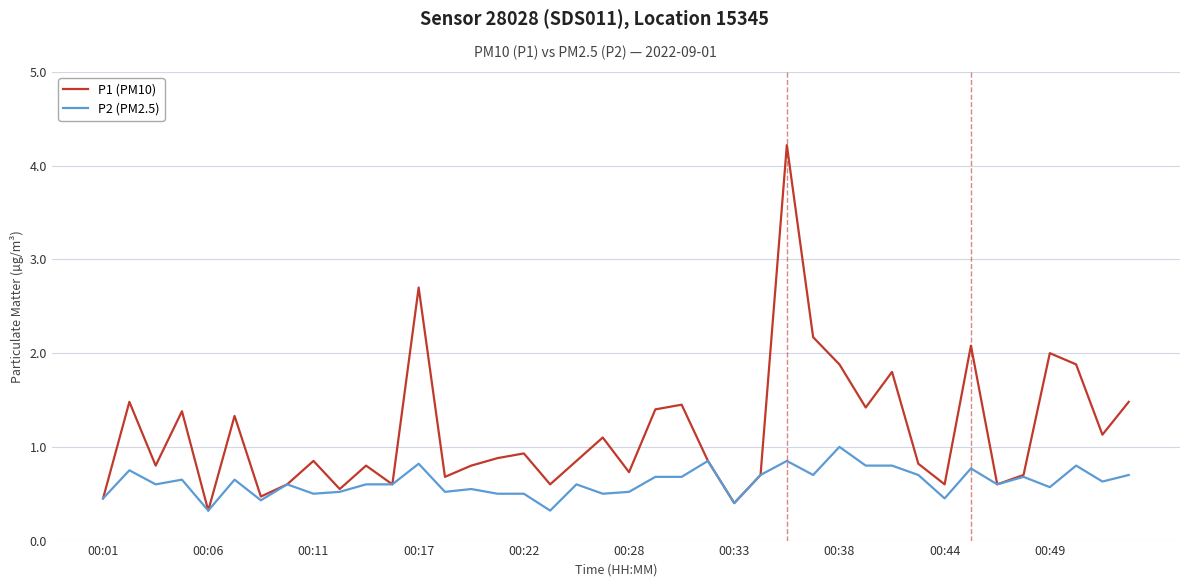

What is the minimum value for P1 (PM10)?

0.3